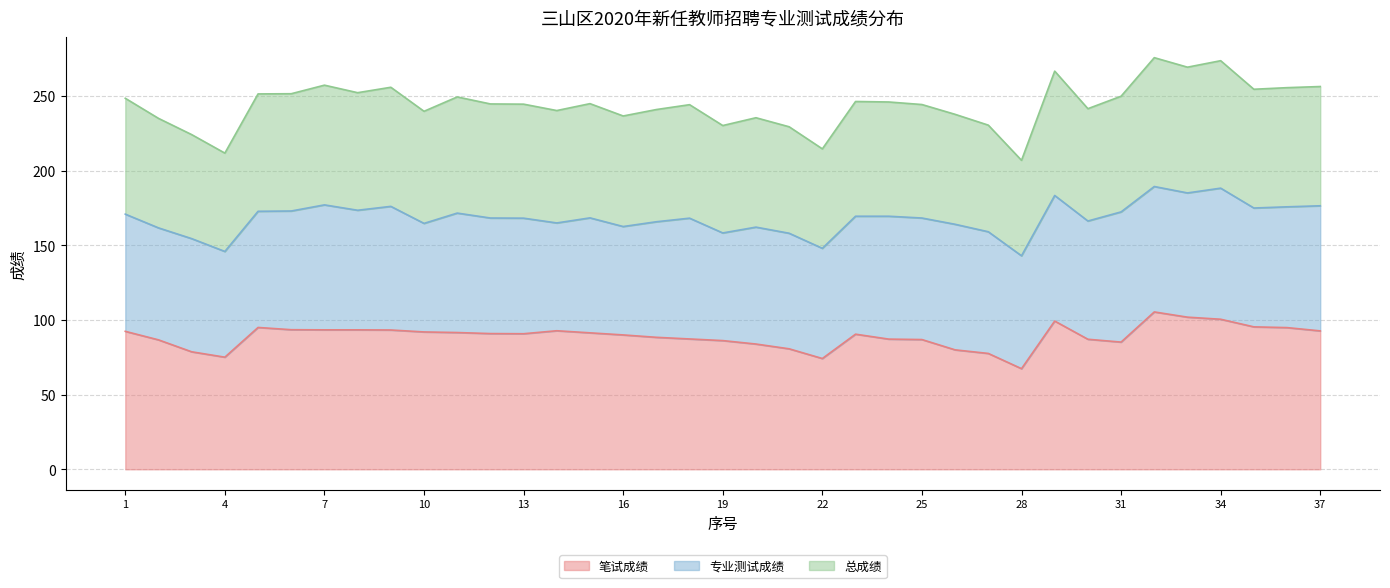

The value of 笔试成绩 at 4 is 75.1. True or false?

True